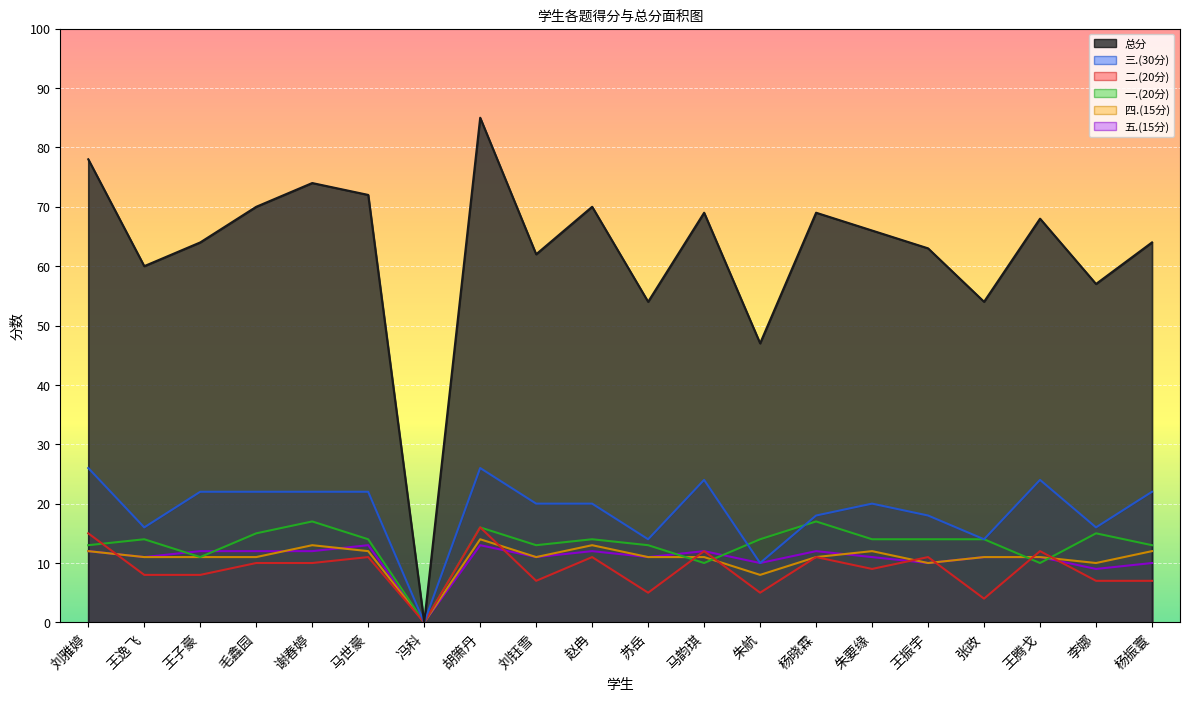

True or false: 四.(15分) and 二.(20分) intersect in this chart.

True